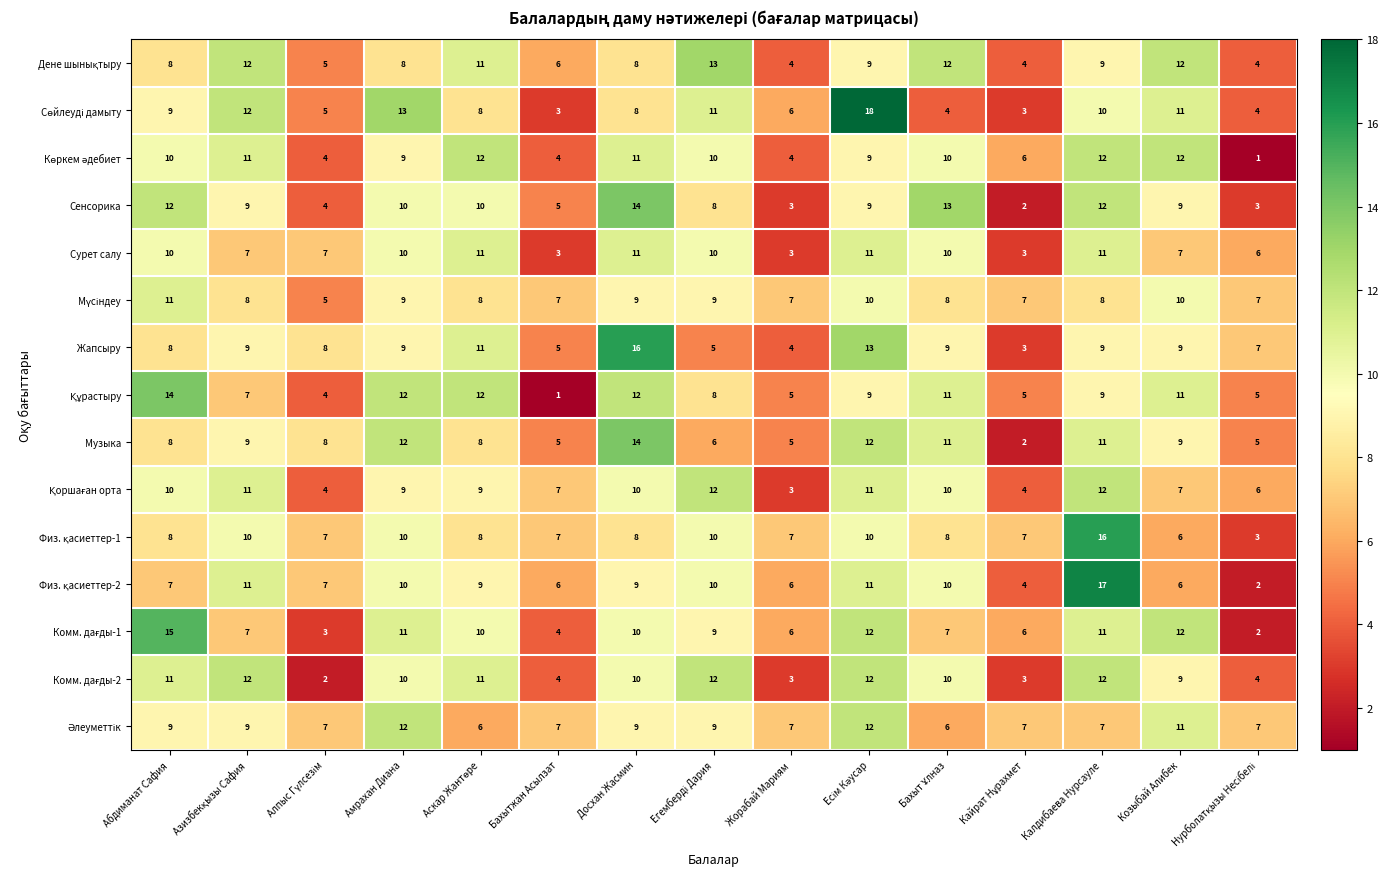

What is the maximum value shown in the chart?

18